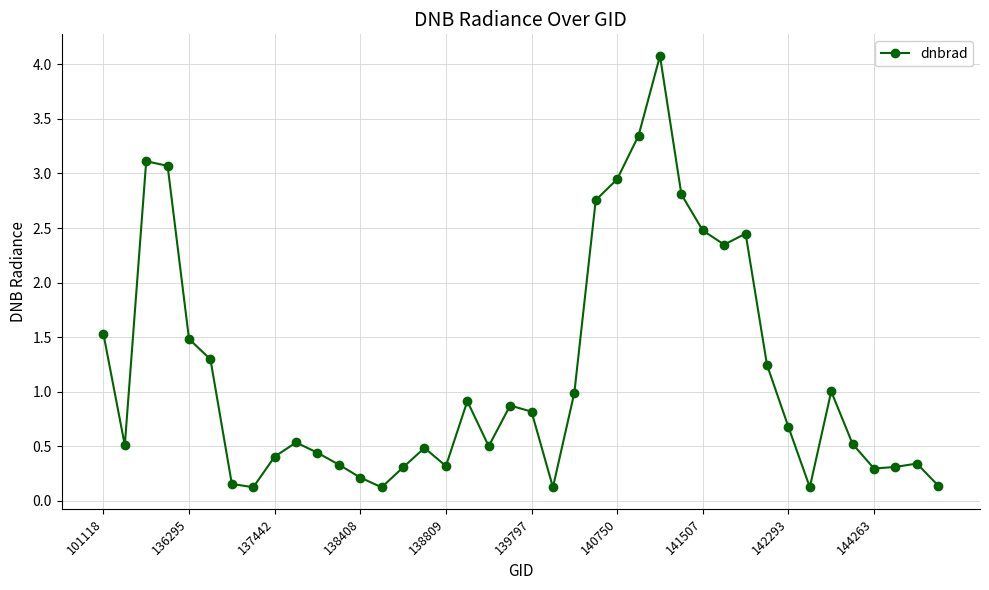

How many points are higher than both their immediate neighbors (excluding endpoints)?

9